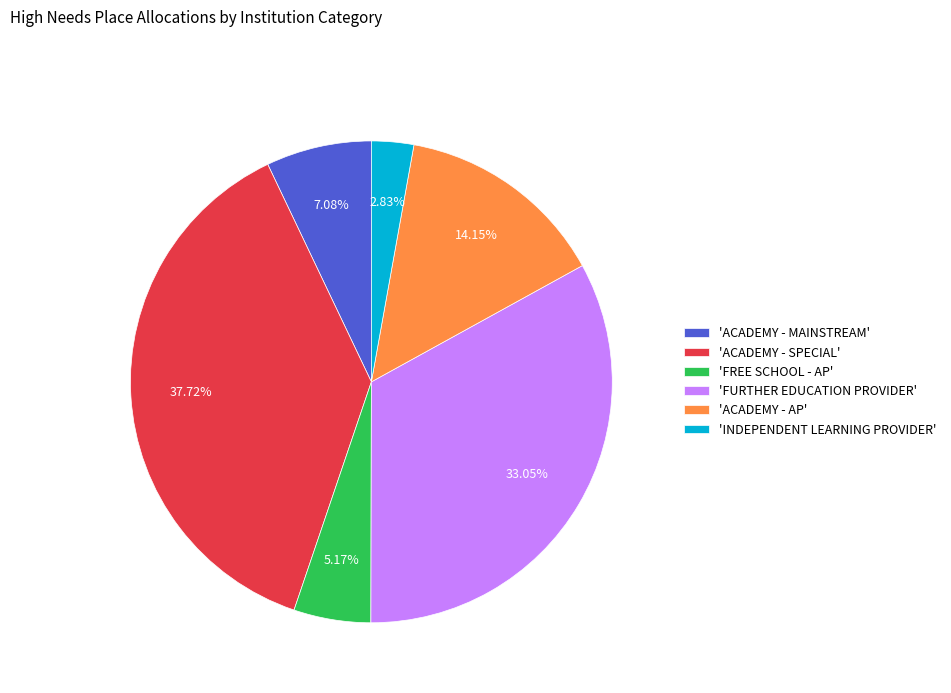

Do 'INDEPENDENT LEARNING PROVIDER' and 'ACADEMY - AP' together represent more than half of the pie?

No